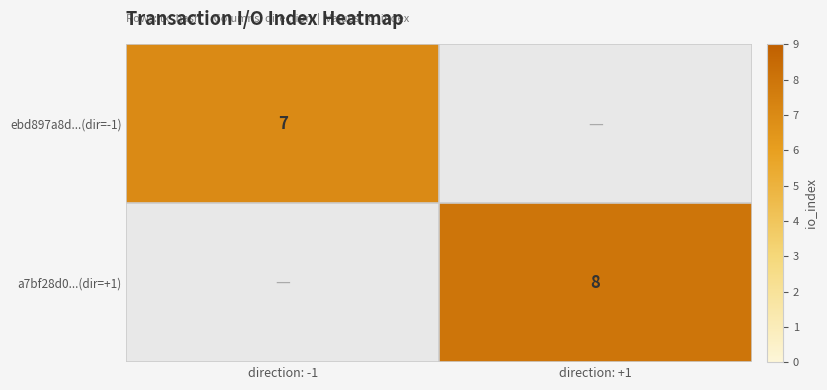

Which category has the lowest value across all series?

direction: -1